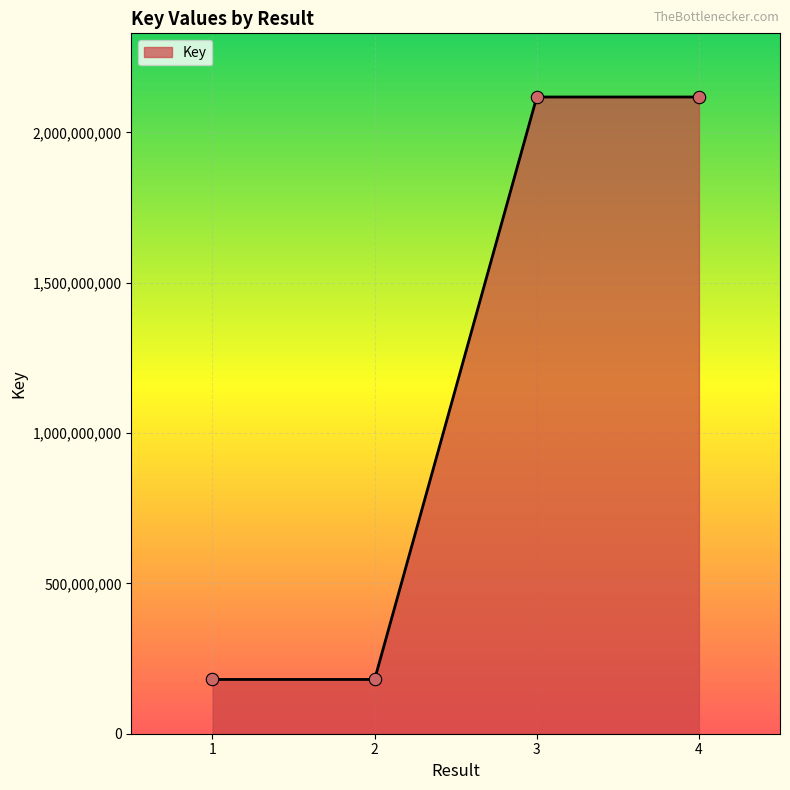

Approximately how many times larger is the value at 4 compared to 1?

11.7